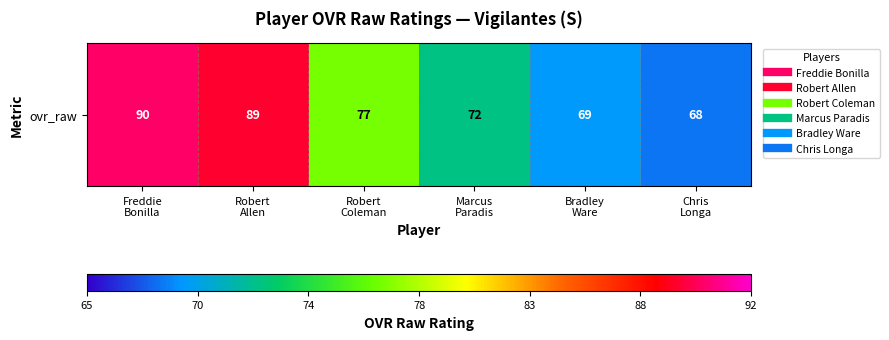

What is the smallest value displayed?

68